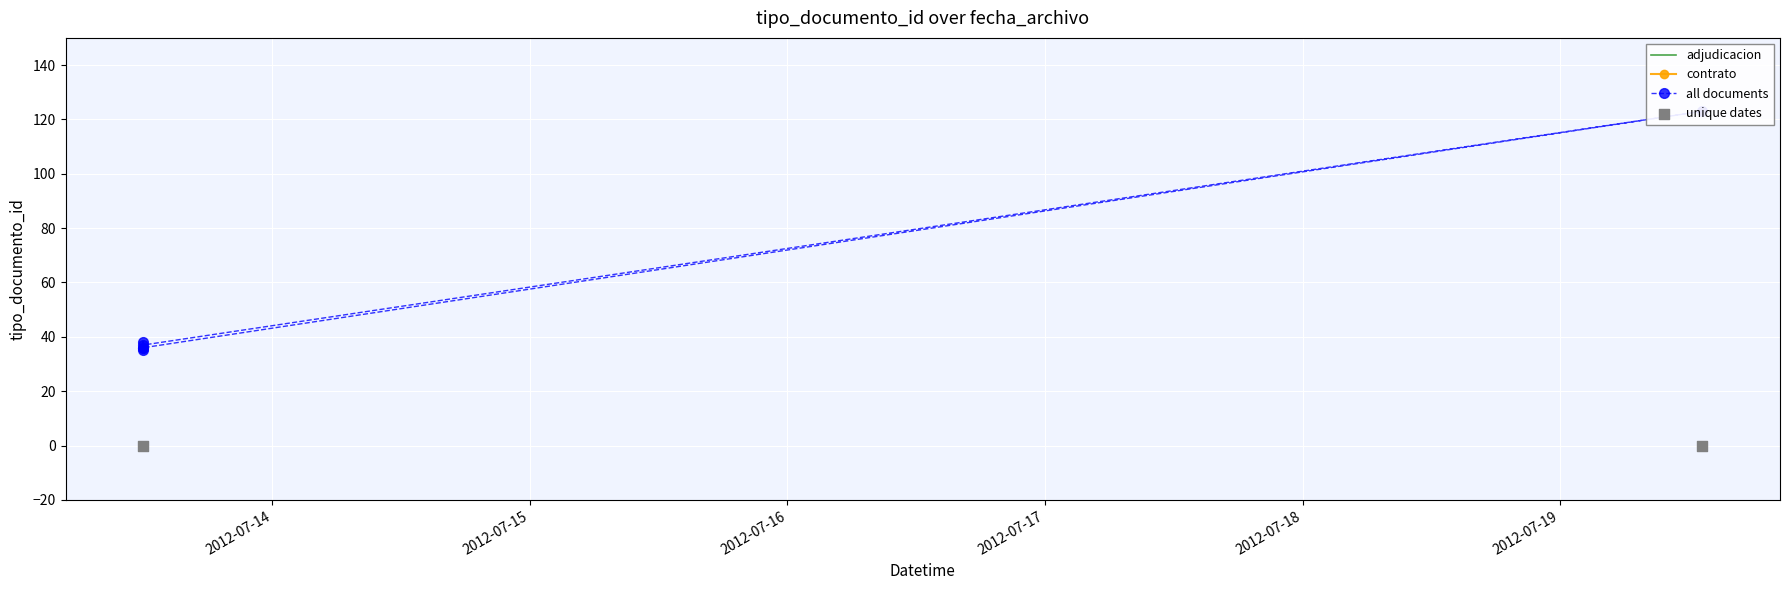

Between 2012-07-13 11:59:46 and 2012-07-13 11:59:46, which is larger?

2012-07-13 11:59:46